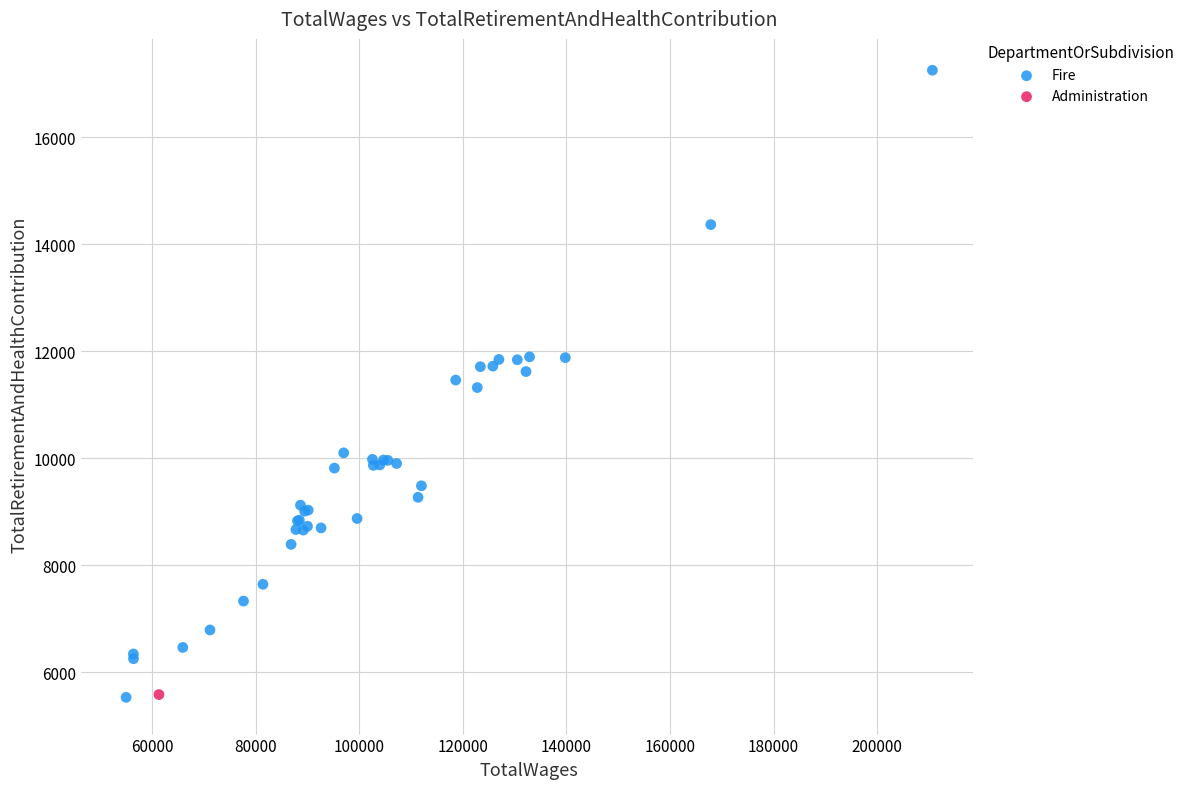

What are all the series names shown in the legend?

Fire, Administration